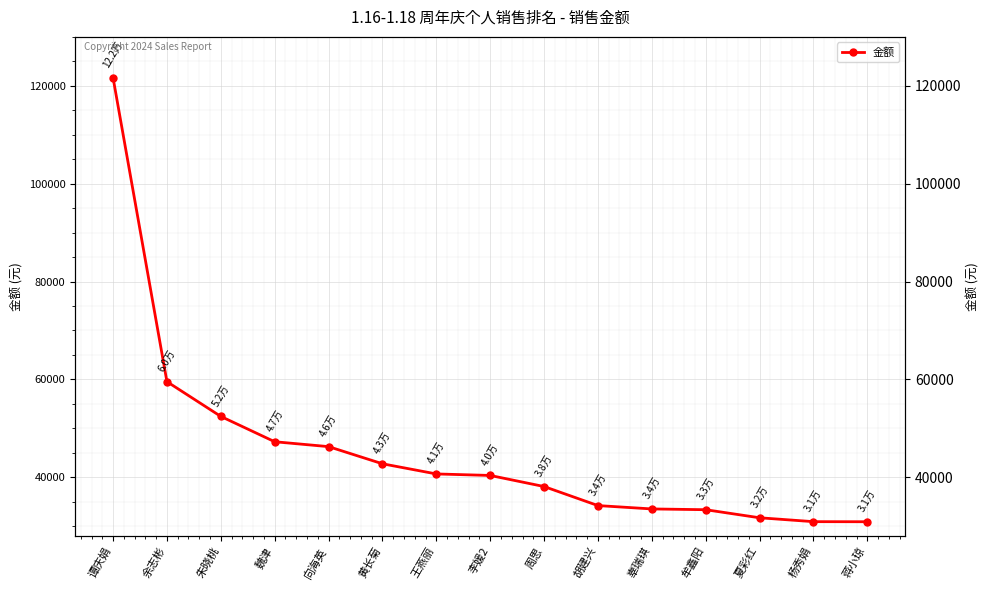

What is the maximum value shown in the chart?

121655.9